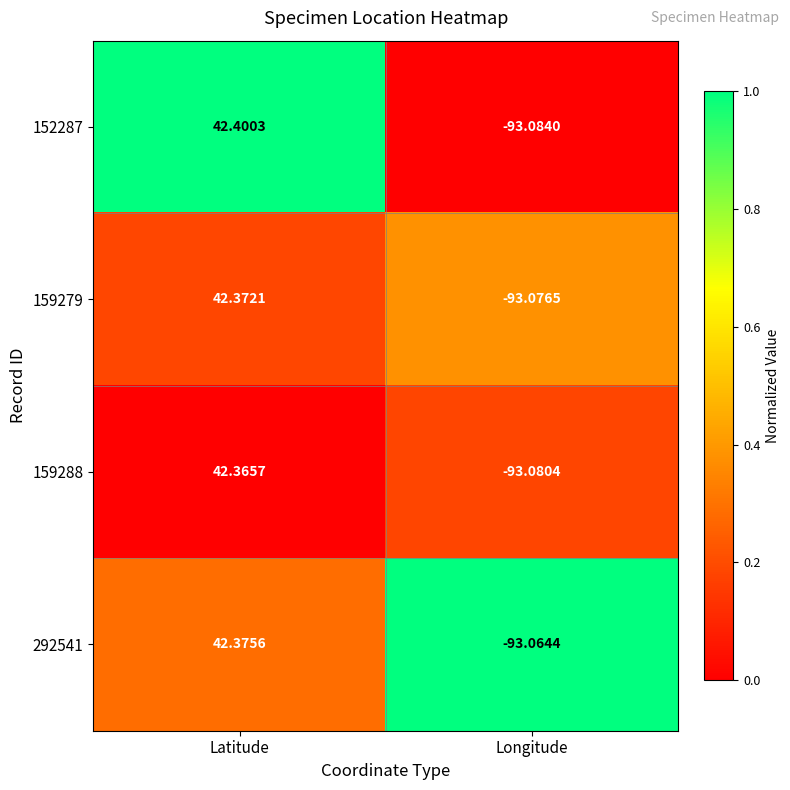

List the labels in order of 159279 value, largest first.

Latitude, Longitude